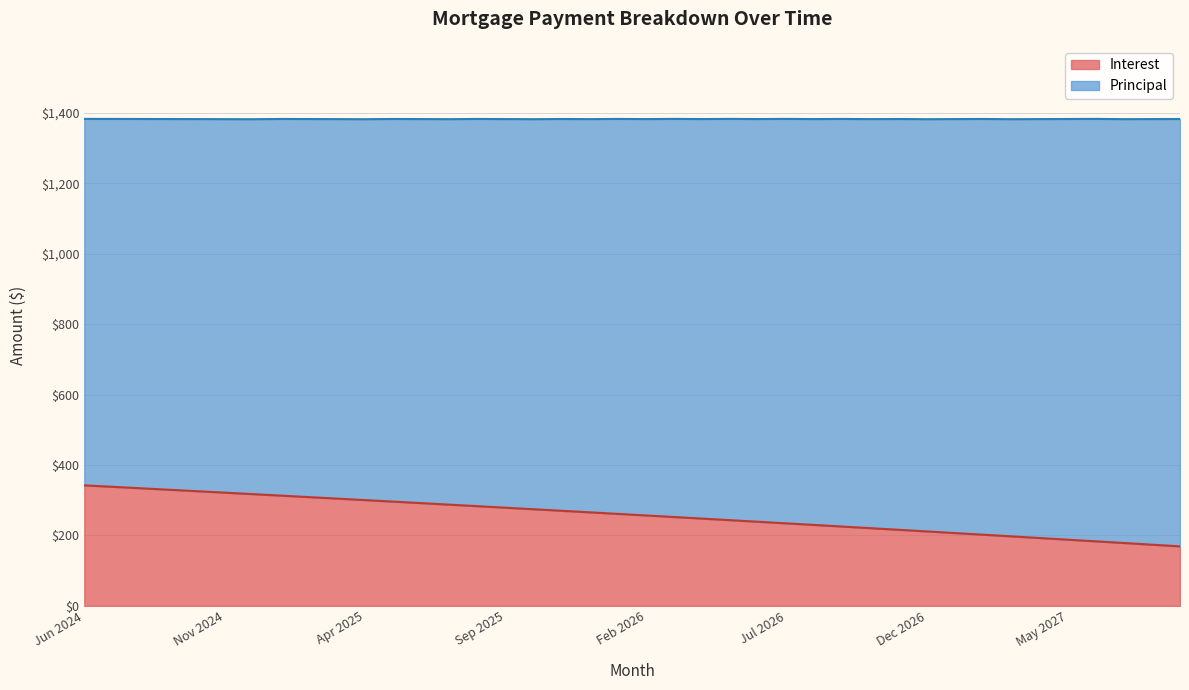

Reading left to right, transcribe all the data shown in this chart.

Jun 2024=342.4	Jul 2024=338.2	Aug 2024=334.1	Sep 2024=329.9	Oct 2024=325.8	Nov 2024=321.6	Dec 2024=317.4	Jan 2025=313.2	Feb 2025=308.9	Mar 2025=304.7	Apr 2025=300.4	May 2025=296.1	Jun 2025=291.8	Jul 2025=287.5	Aug 2025=283.2	Sep 2025=278.8	Oct 2025=274.5	Nov 2025=270.1	Dec 2025=265.7	Jan 2026=261.2	Feb 2026=256.8	Mar 2026=252.3	Apr 2026=247.9	May 2026=243.4	Jun 2026=238.9	Jul 2026=234.3	Aug 2026=229.8	Sep 2026=225.2	Oct 2026=220.6	Nov 2026=216.0	Dec 2026=211.4	Jan 2027=206.8	Feb 2027=202.1	Mar 2027=197.4	Apr 2027=192.8	May 2027=188.1	Jun 2027=183.3	Jul 2027=178.6	Aug 2027=173.8	Sep 2027=169.0